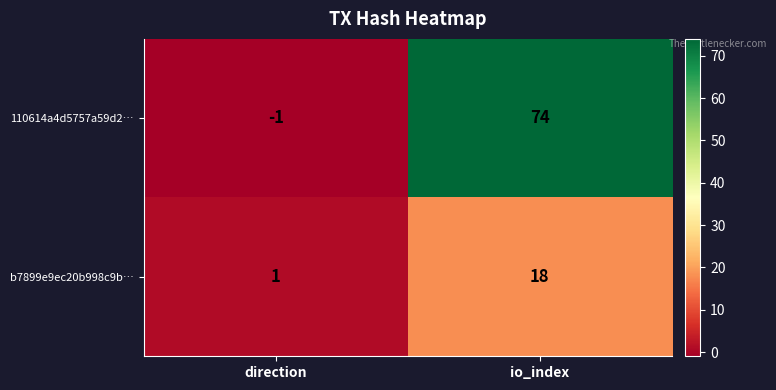

Is the value of b7899e9ec20b998c9b… at direction greater than the value of 110614a4d5757a59d2… at direction?

Yes